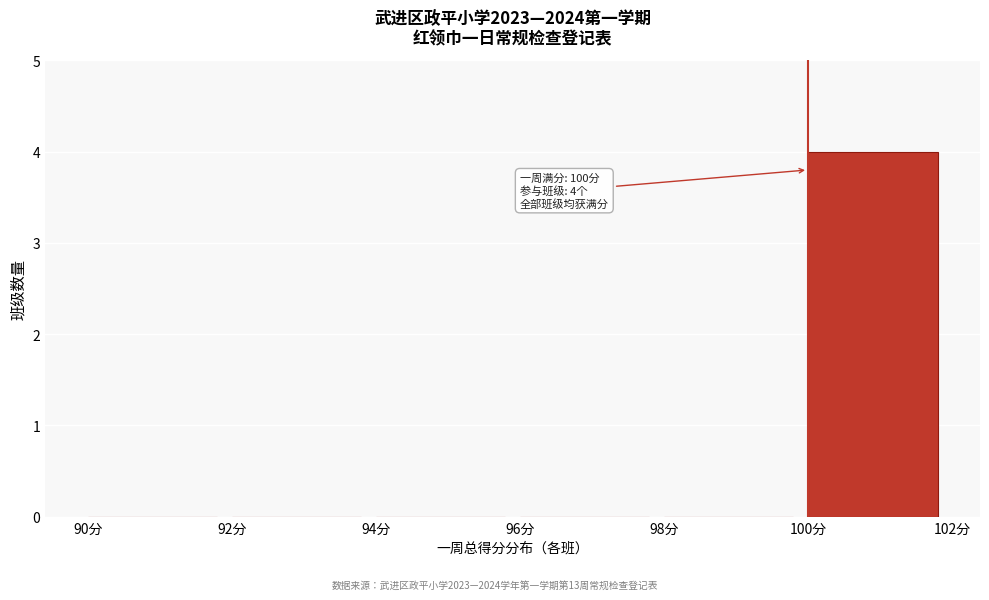

Which range on the x-axis has the tallest bar?

100 to 102